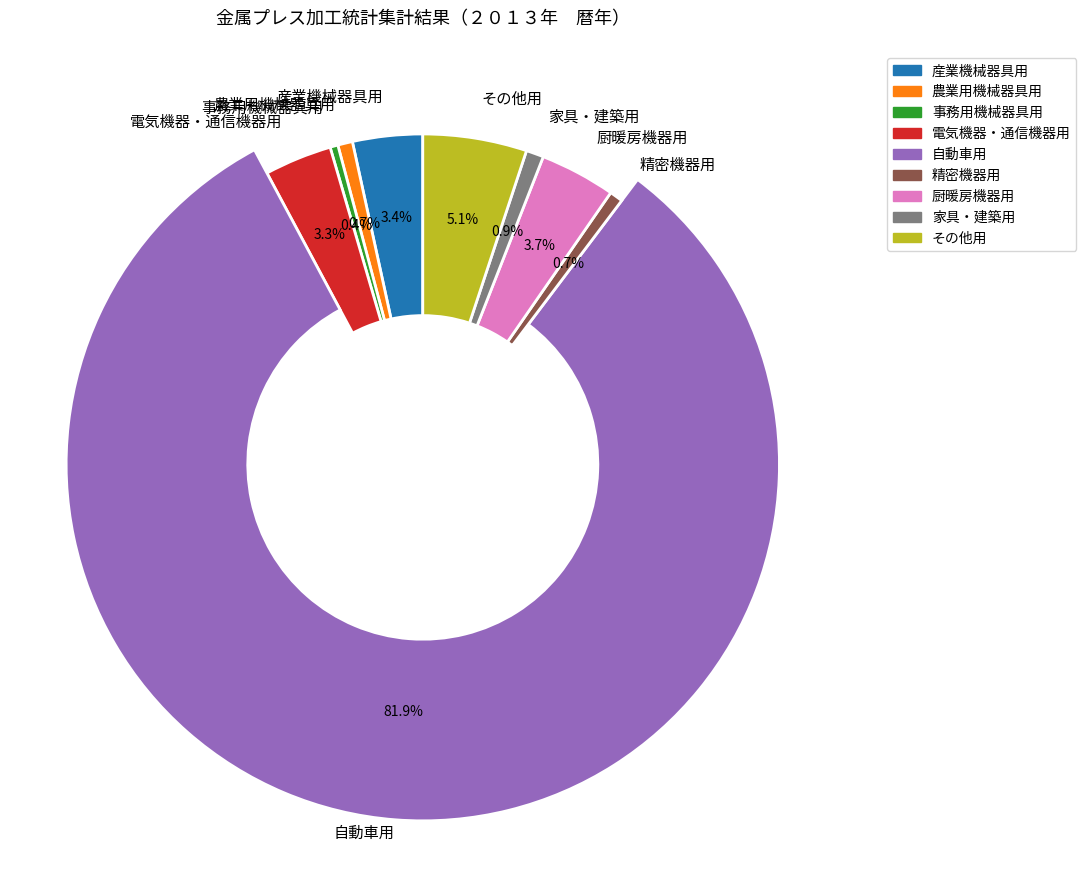

Which slice is the smallest?

事務用機械器具用